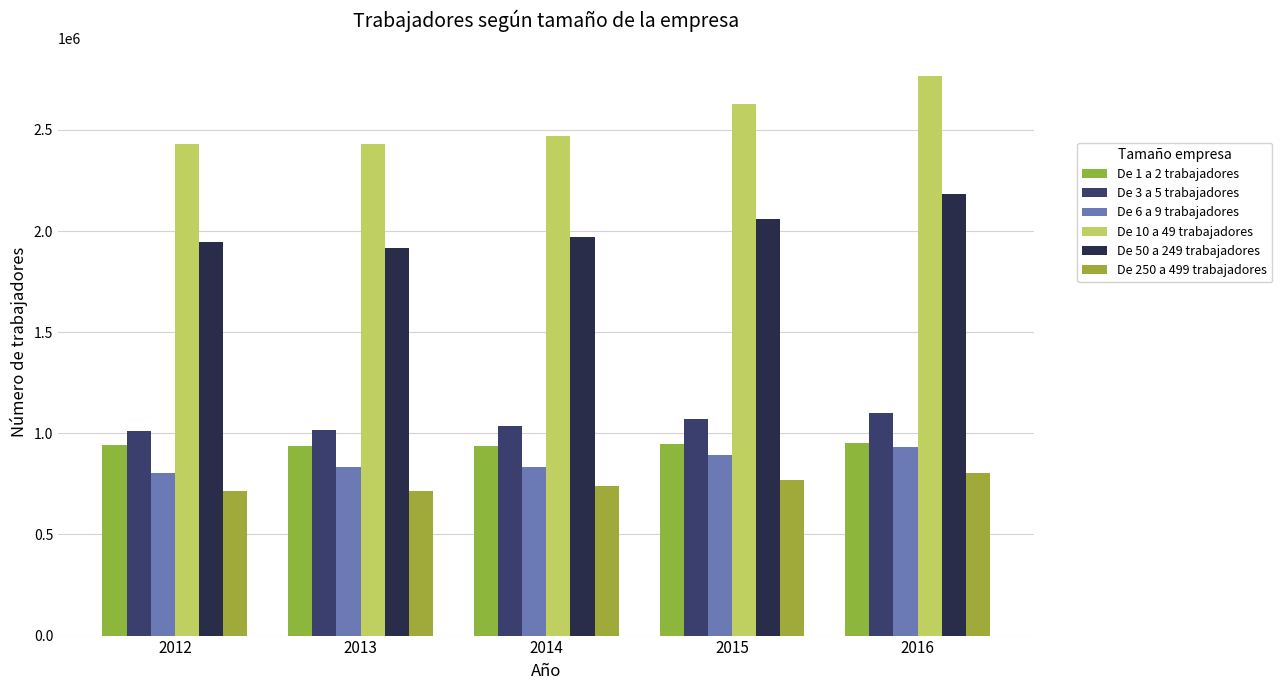

How many bars are there in total?

30